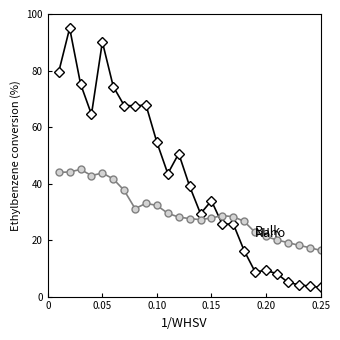

What is the maximum value shown in the chart?

95.0